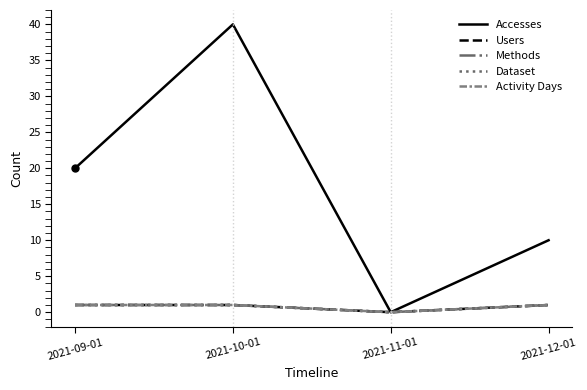

What is the label of the 4th point from the left?

2021-12-01